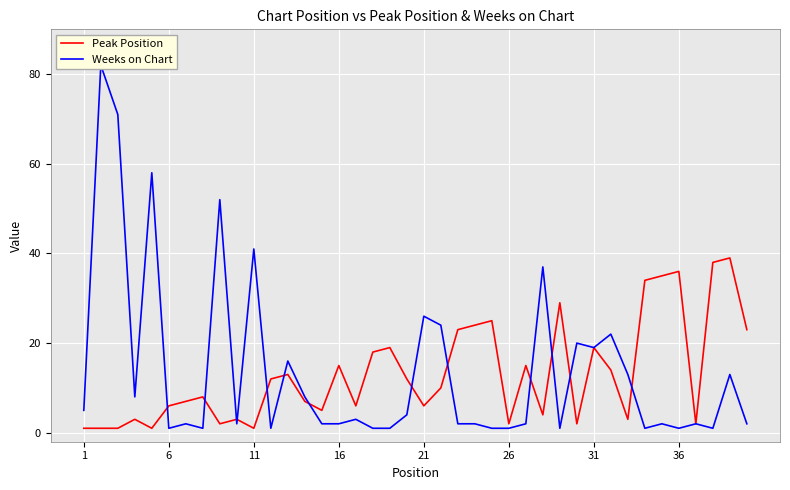

Count the number of data series in this chart.

2